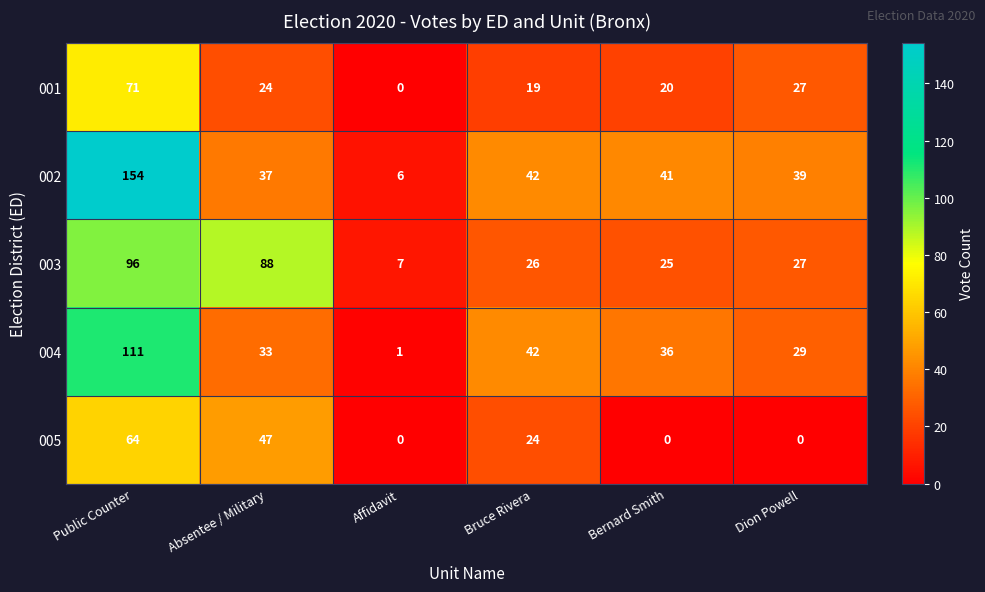

Reading left to right, transcribe all the data shown in this chart.

001: 71	24	0	19	20	27
002: 154	37	6	42	41	39
003: 96	88	7	26	25	27
004: 111	33	1	42	36	29
005: 64	47	0	24	0	0